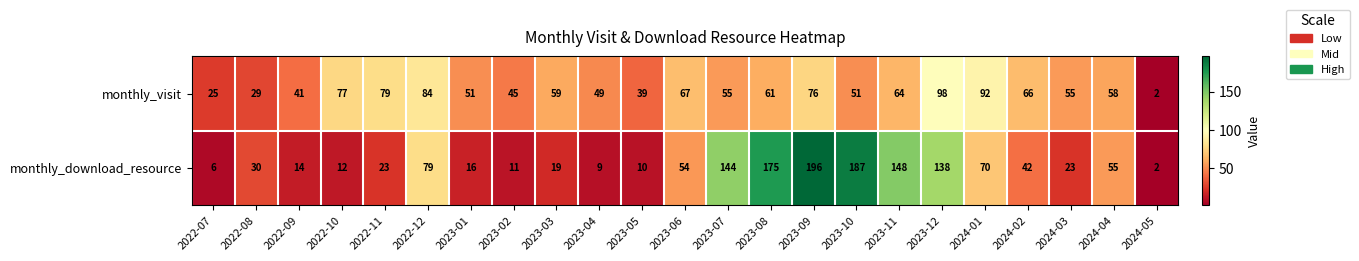

What is the total value across all series at 2022-11?

102